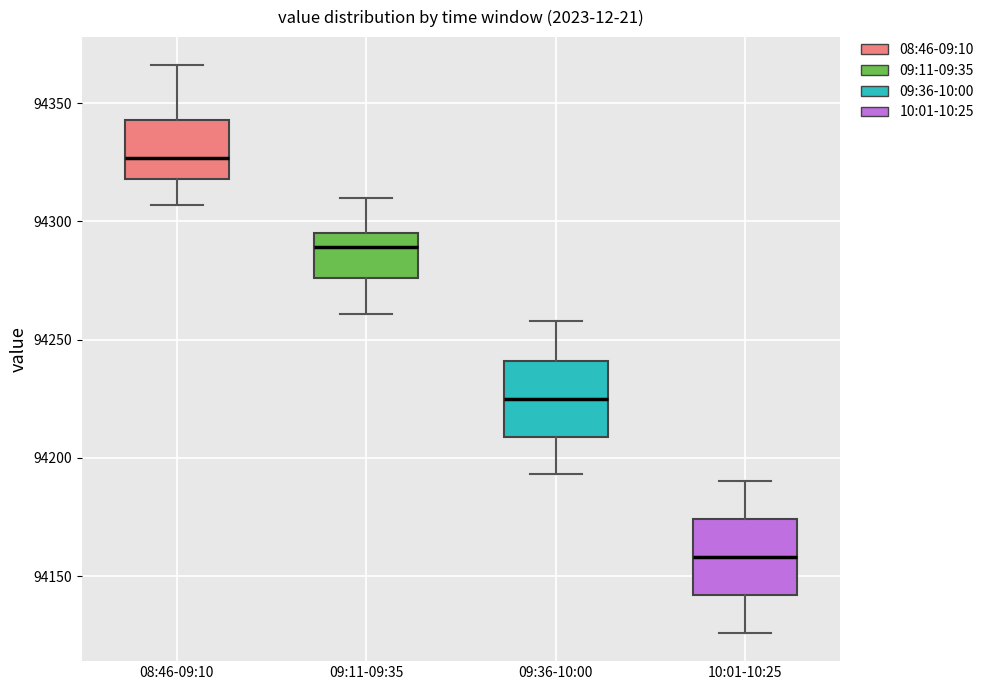

Reading left to right, transcribe this box plot: for each box, give where its median line is, the range the box spans, and where its two whiskers end, as read against the y-axis. The values are not printed on the chart, so give them approximately, as read against the axis.

08:46-09:10: median 94325, box 94320 to 94345, whiskers 94305 to 94365
09:11-09:35: median 94290, box 94275 to 94295, whiskers 94260 to 94310
09:36-10:00: median 94225, box 94210 to 94240, whiskers 94195 to 94260
10:01-10:25: median 94160, box 94140 to 94175, whiskers 94125 to 94190